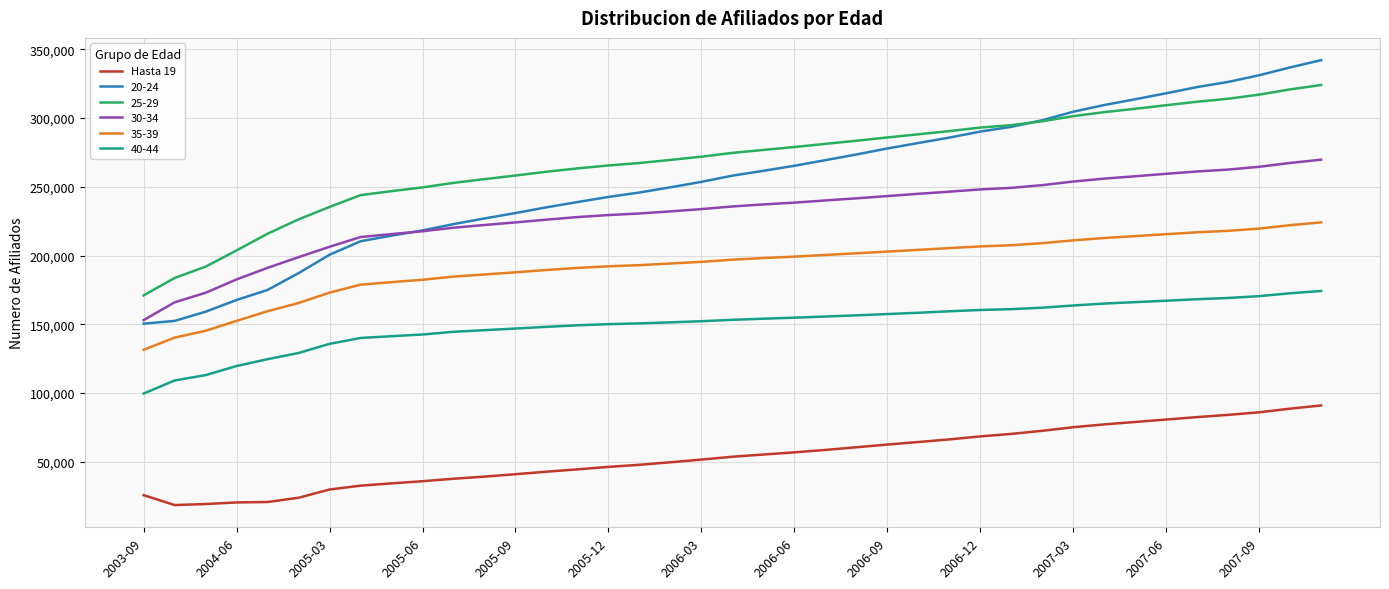

Which series has the largest range (max minus min)?

20-24